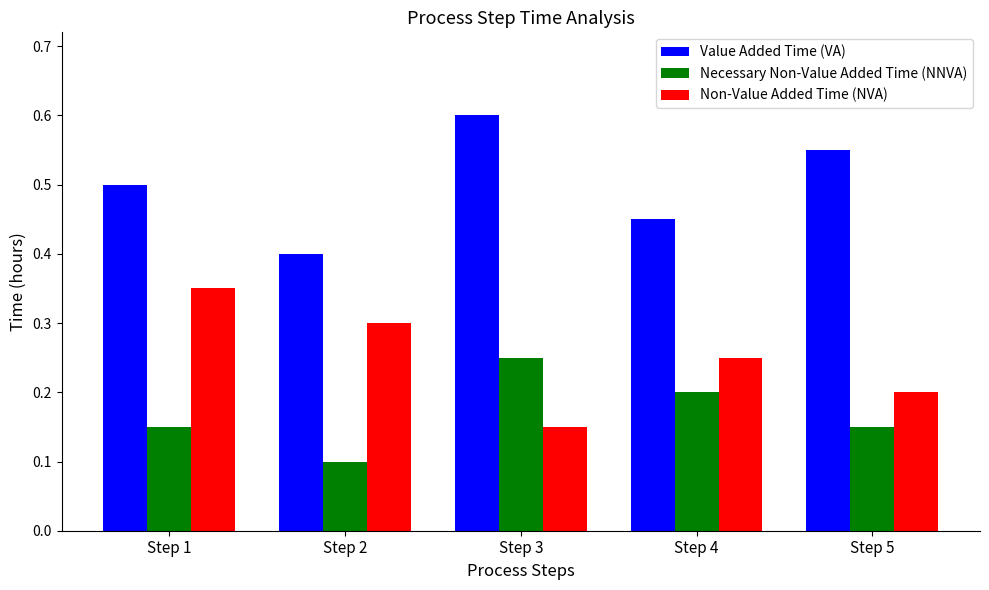

Is the value of Non-Value Added Time (NVA) at Step 1 greater than the value of Necessary Non-Value Added Time (NNVA) at Step 4?

Yes